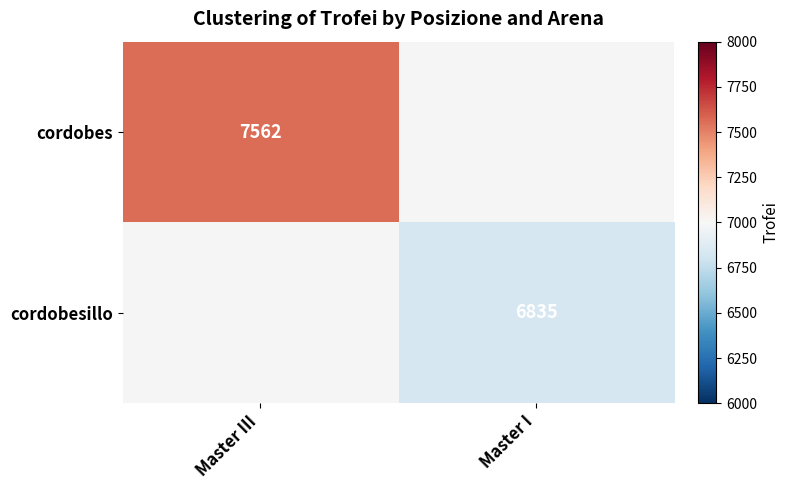

The cordobesillo series shows 4009 at Master I. True or false?

False